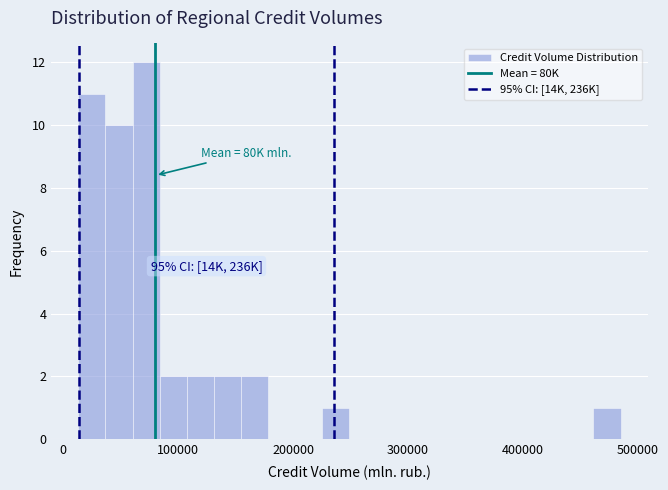

Read against the x-axis, roughly where is the centre of the tallest bar?

70000